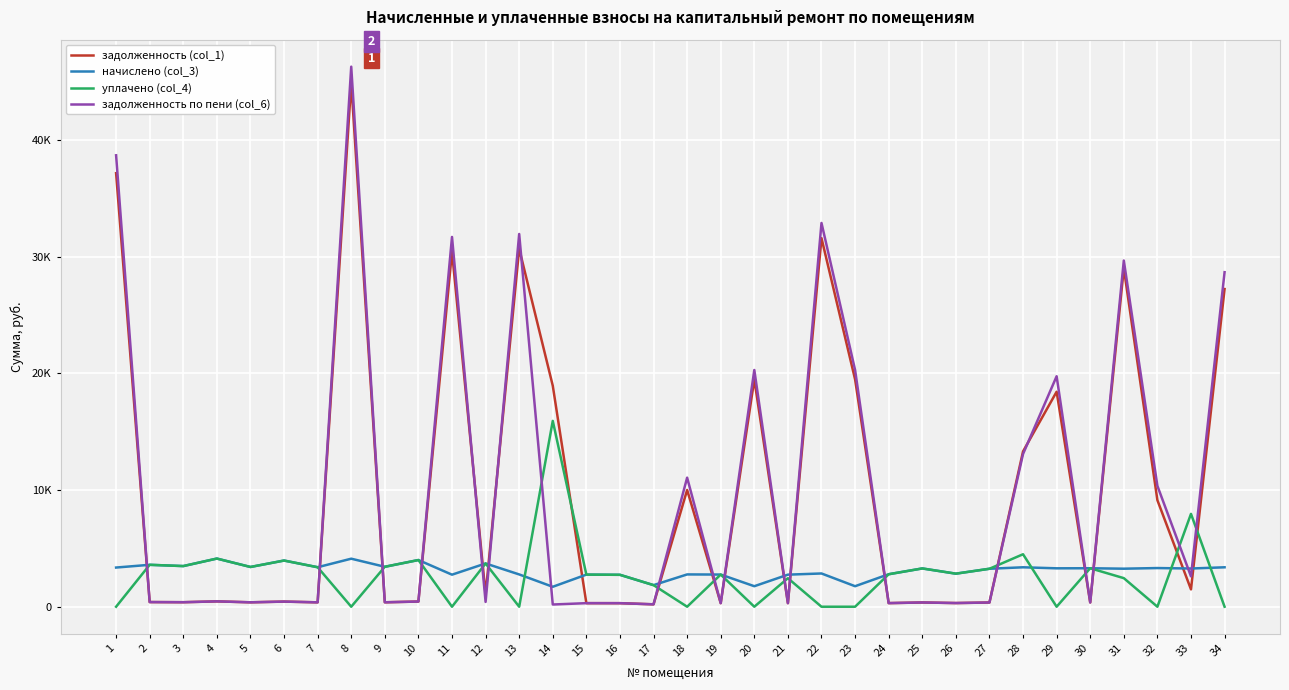

What is the sum of all начислено (col_3) values?

105174.8